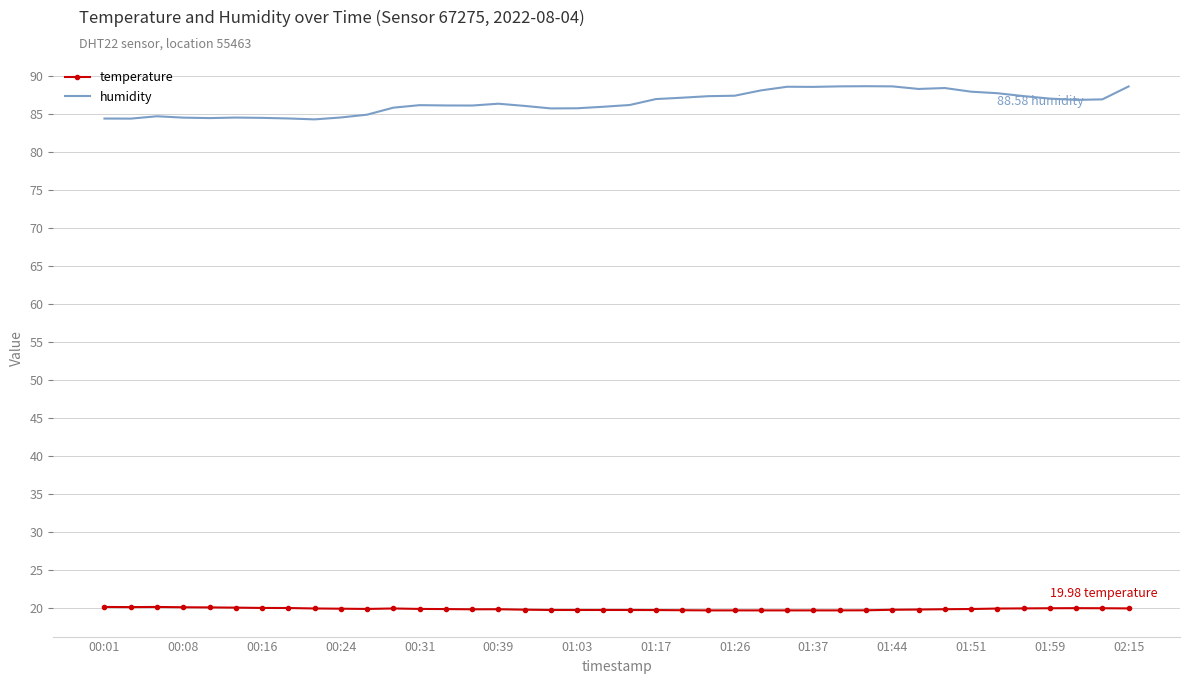

Which series has the largest total across all categories?

humidity